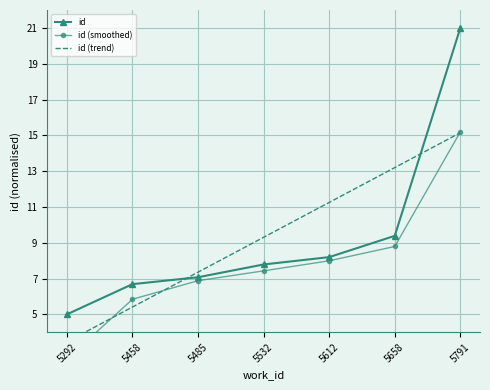

How many lines are shown in the chart?

3